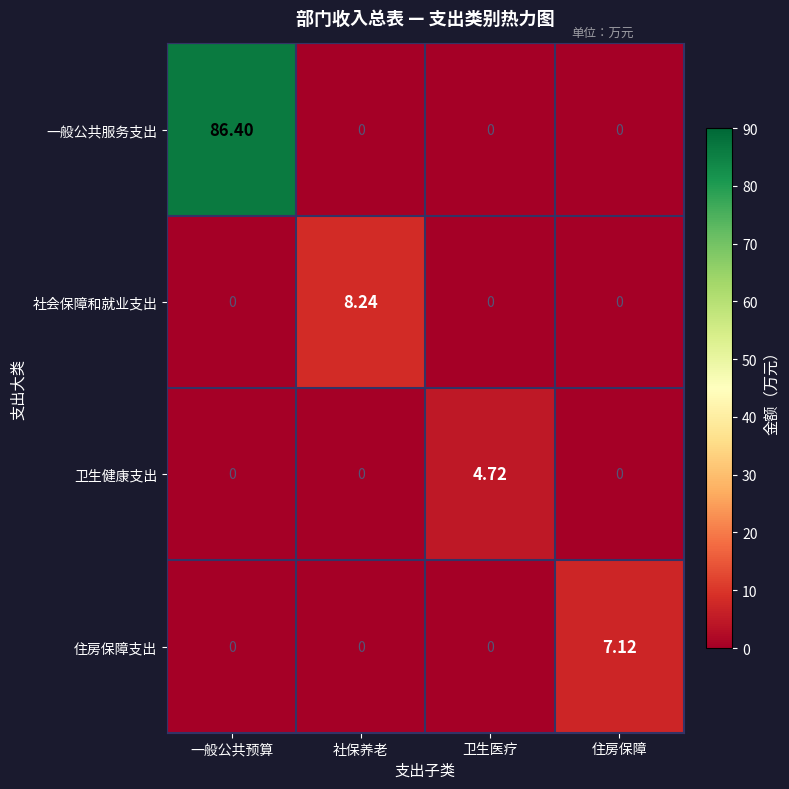

Which series changed the most between 社保养老 and 卫生医疗?

社会保障和就业支出